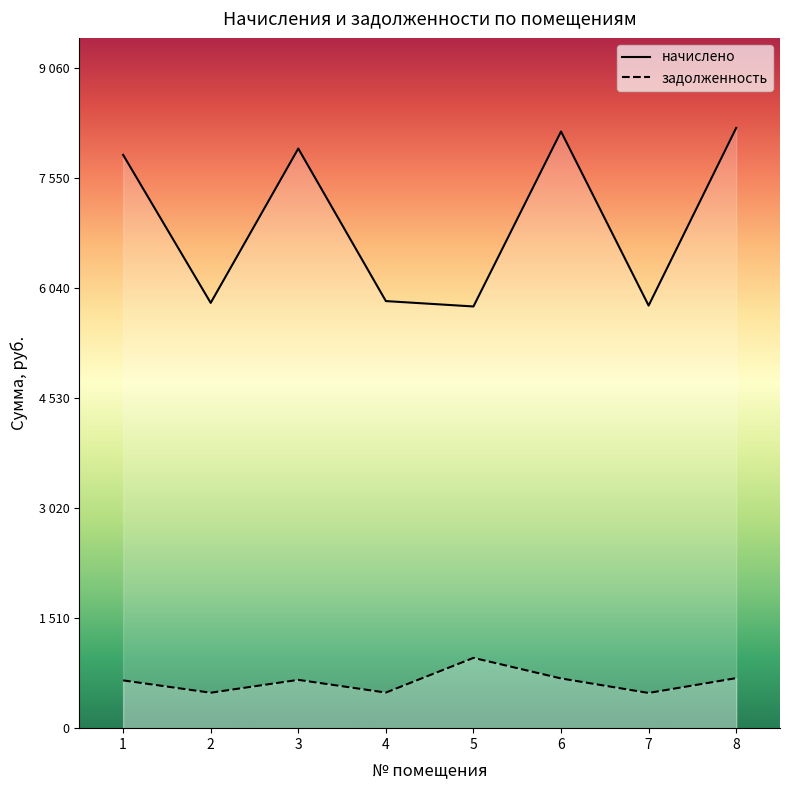

How many categories are shown in the chart?

8